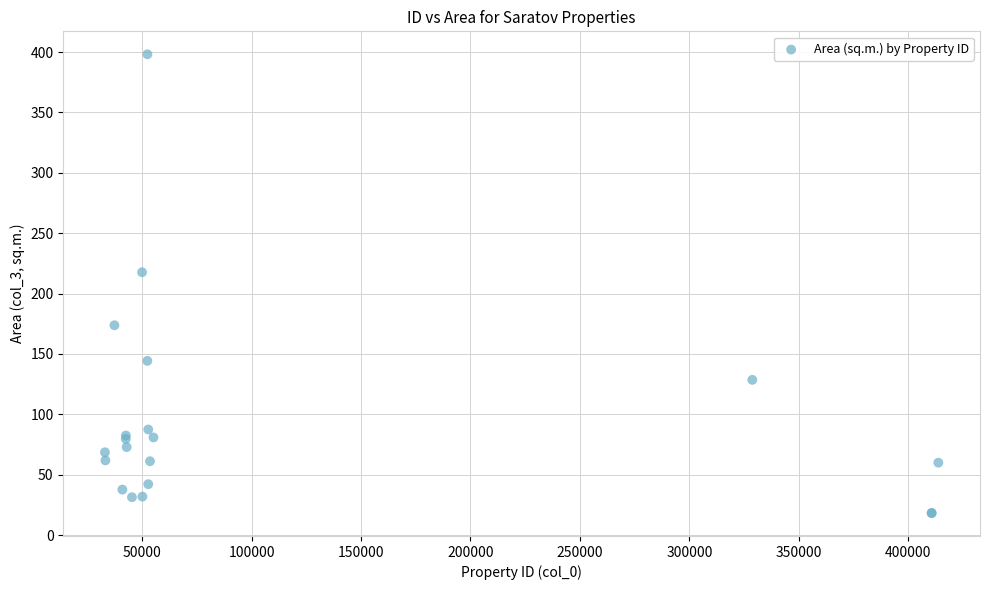

What Y value in the scatter plot is closest to 208?

217.7